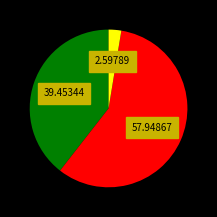

Does any single category account for the majority?

Yes